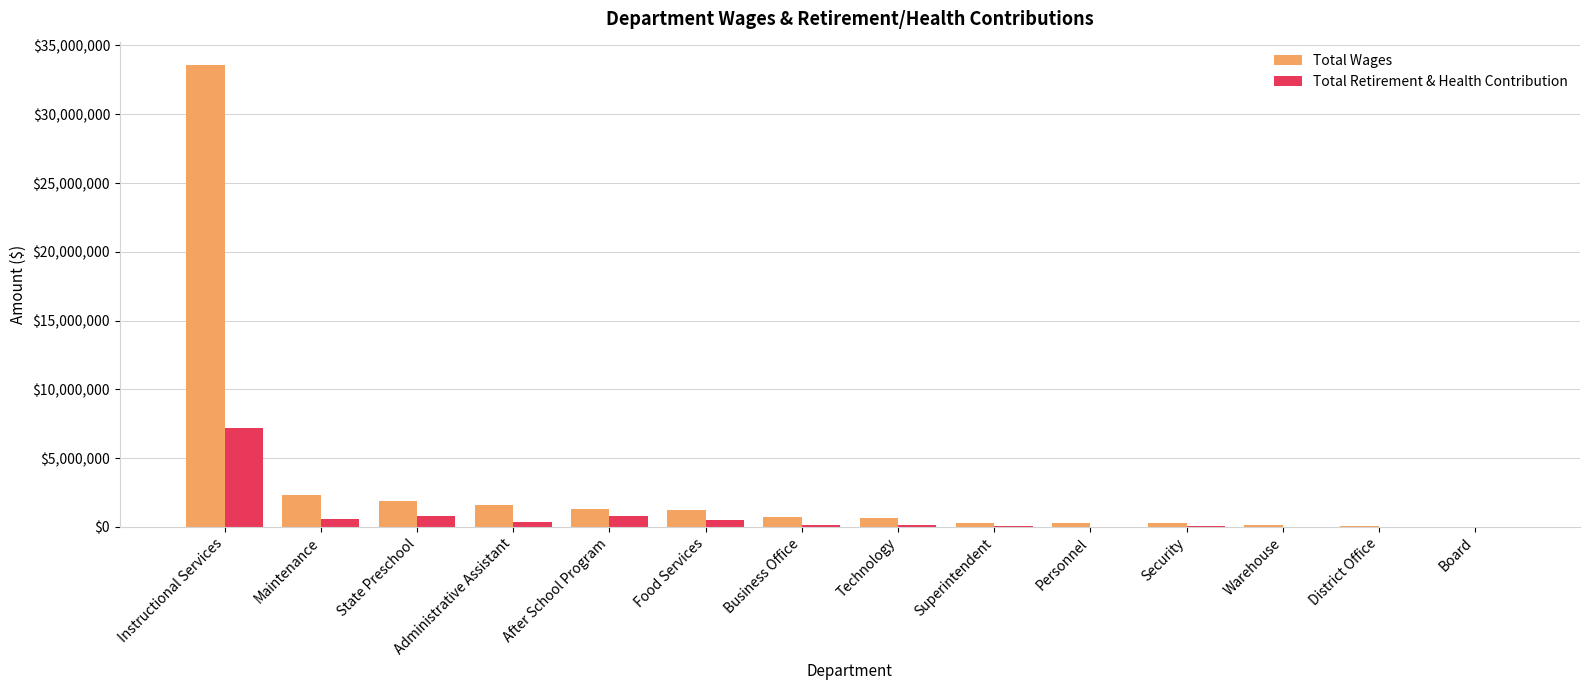

The Total Retirement & Health Contribution series shows 171160 at Technology. True or false?

True